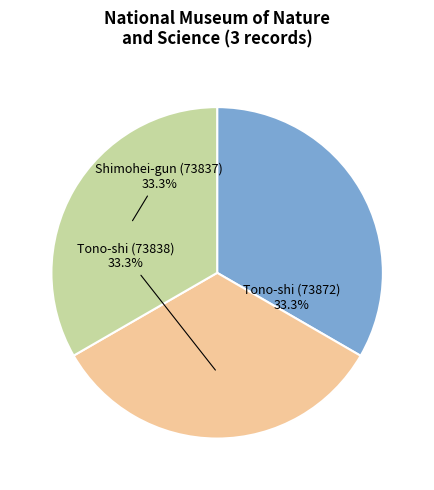

How many segments does this pie chart have?

3